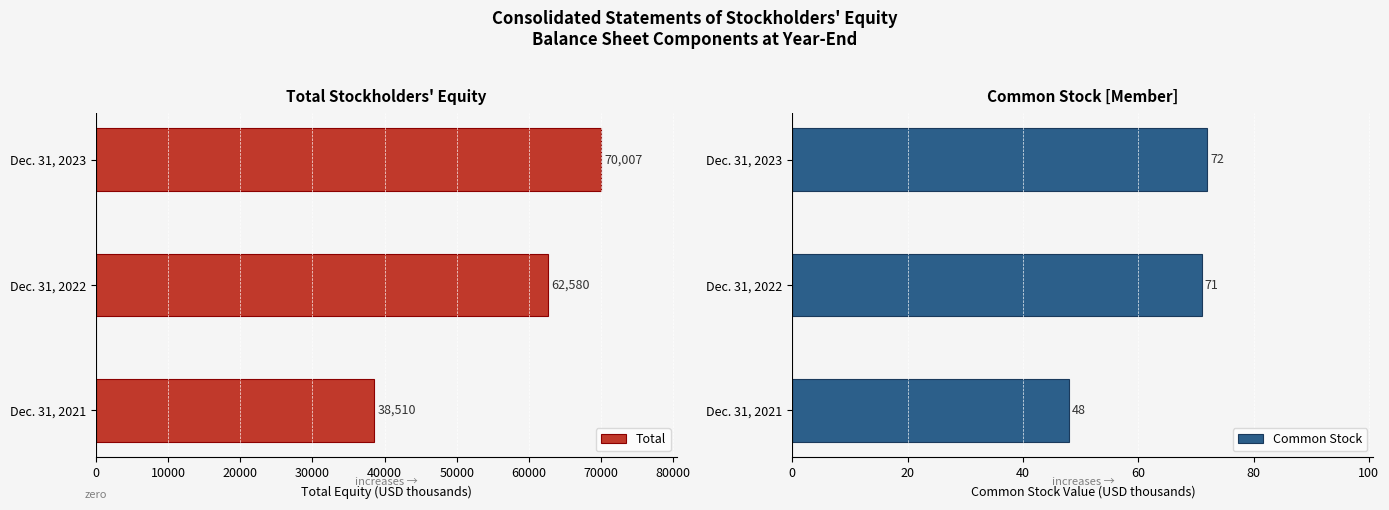

At which label is Total closest to 54258?

Dec. 31, 2022